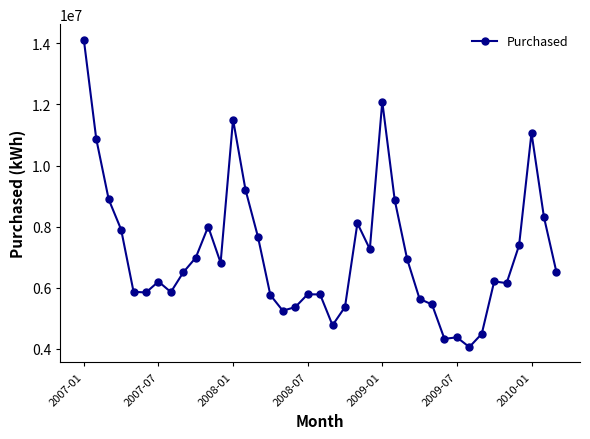

How many lines are shown in the chart?

1